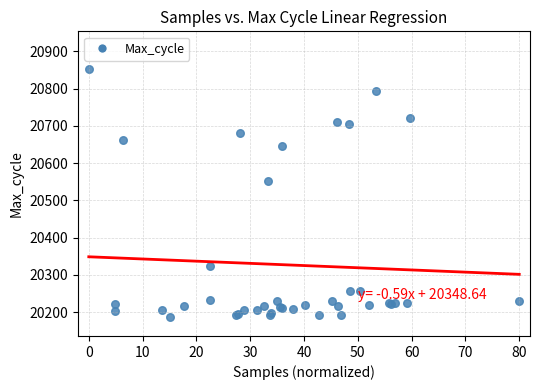

What Y value in the scatter plot is closest to 20520?

20552